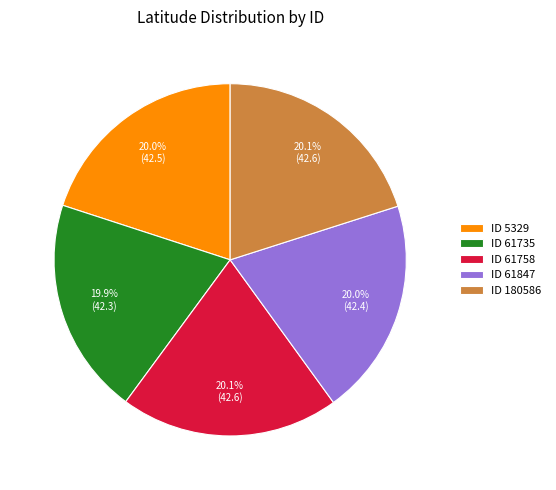

To the nearest percent, what is the average slice percentage?

20%